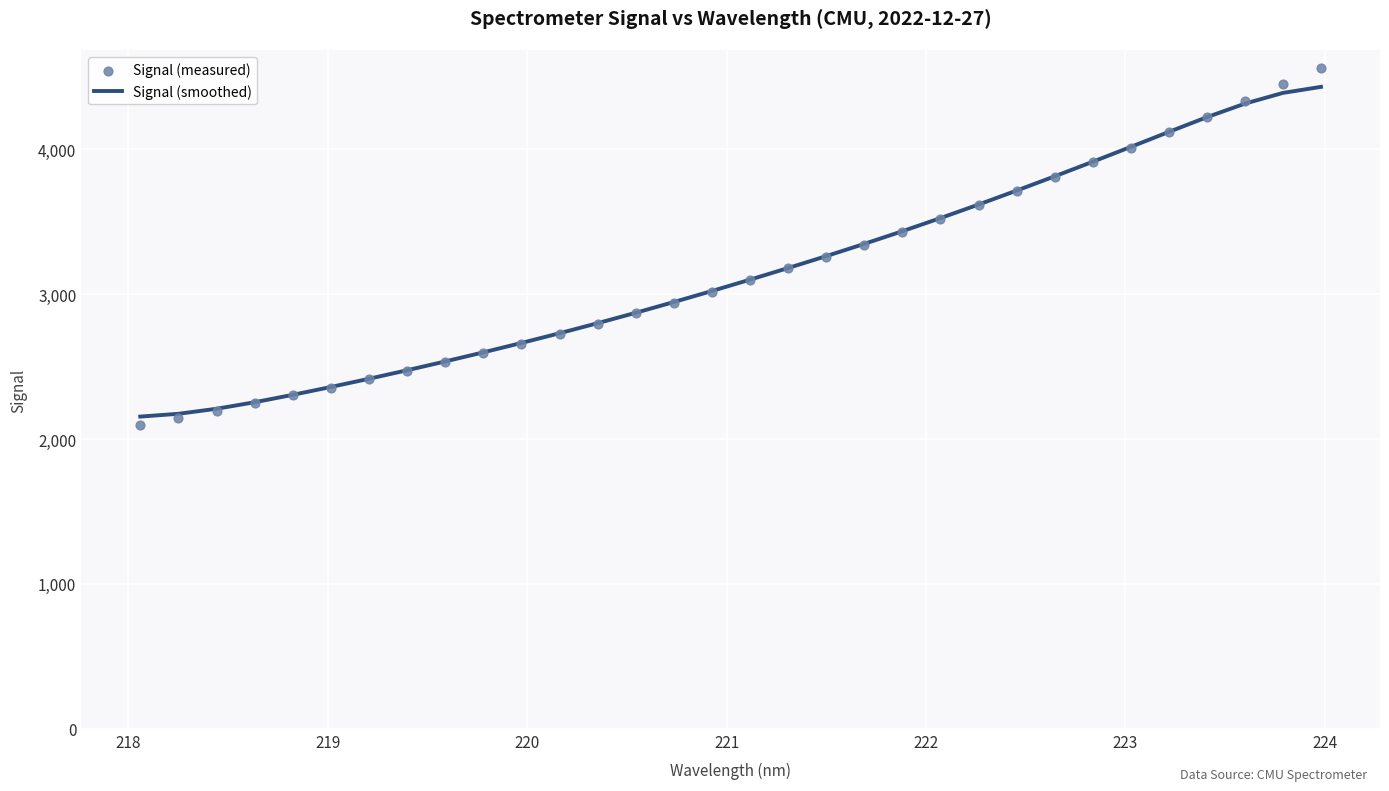

What are all the series names shown in the legend?

Signal (smoothed), Signal (measured)